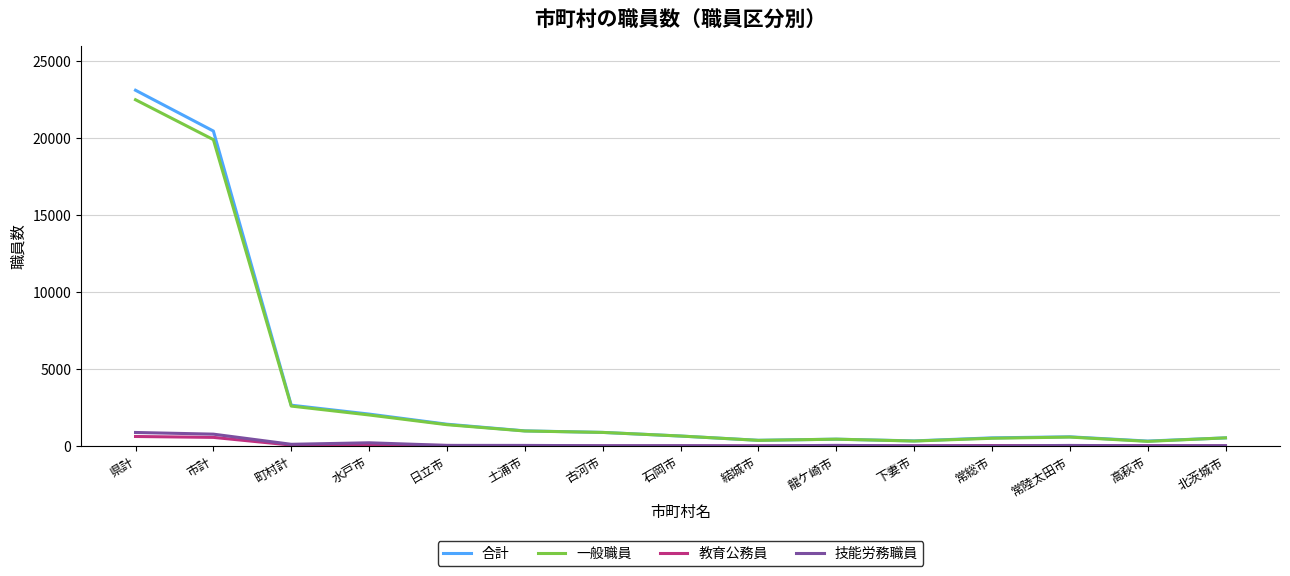

At which category is the sum across all series the highest?

県計